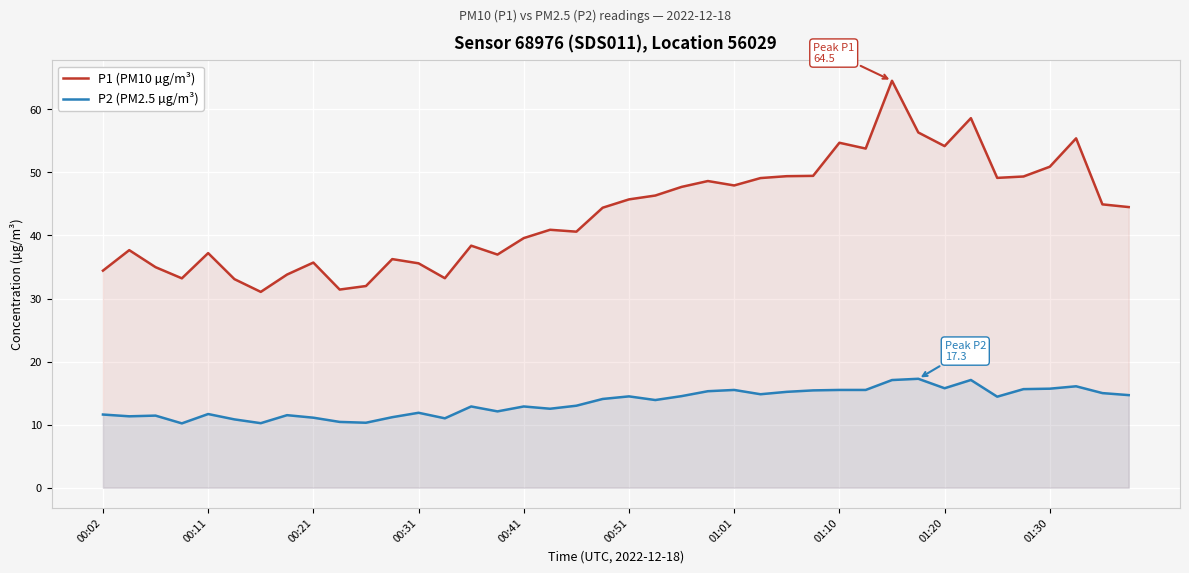

What is the difference between the maximum and minimum values in the P2 (PM2.5 µg/m³) series?

7.1